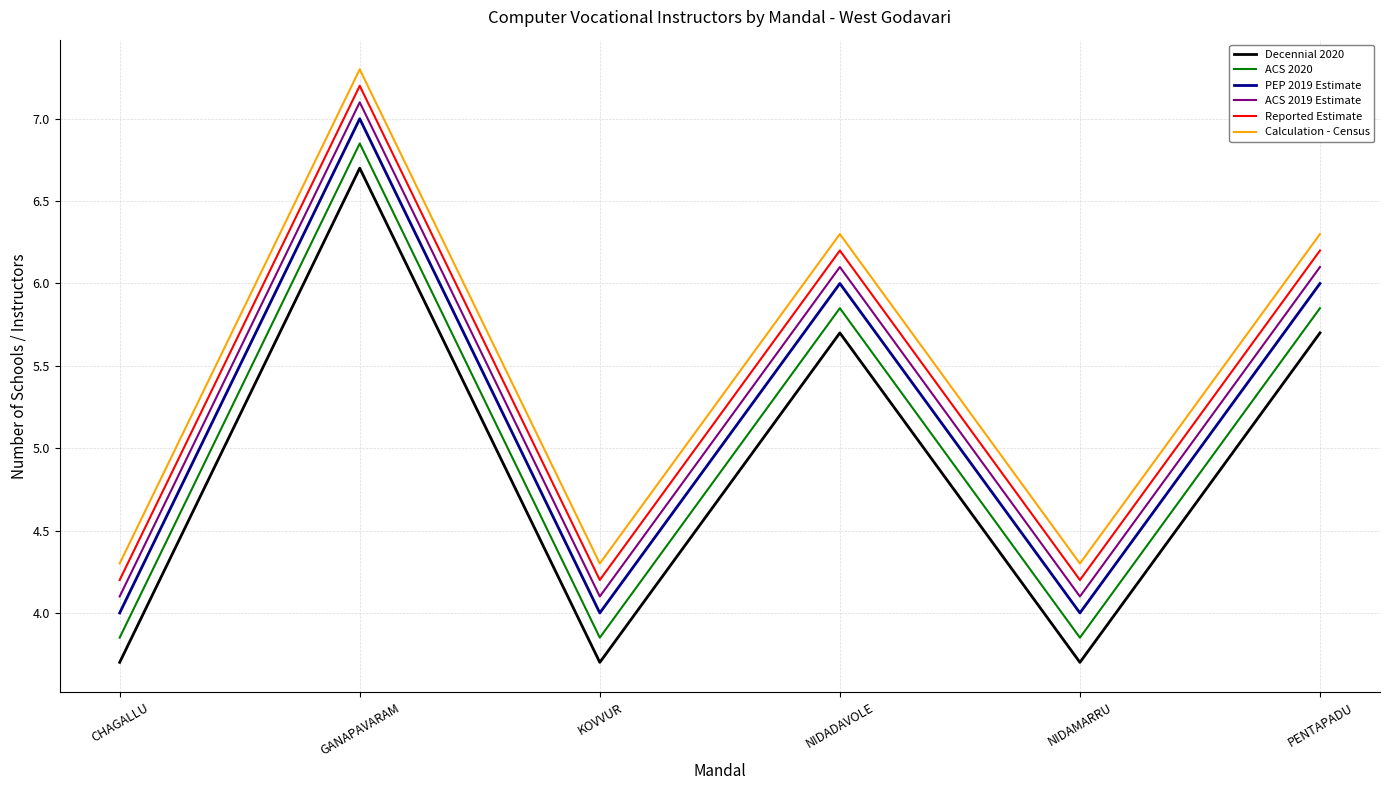

How many lines are shown in the chart?

6